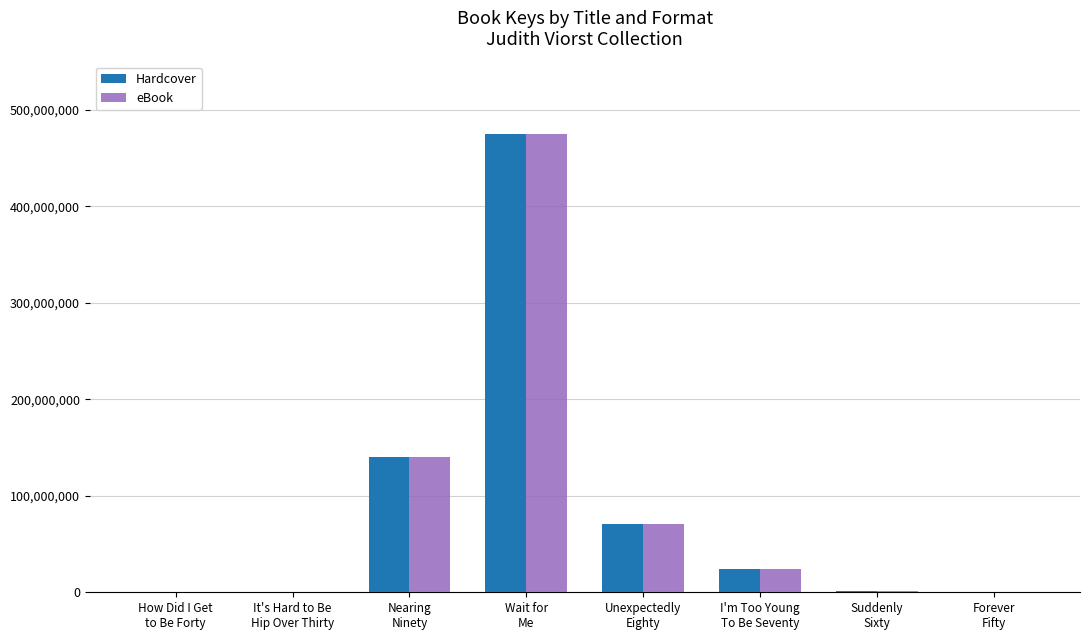

What is the maximum value shown in the chart?

474834574